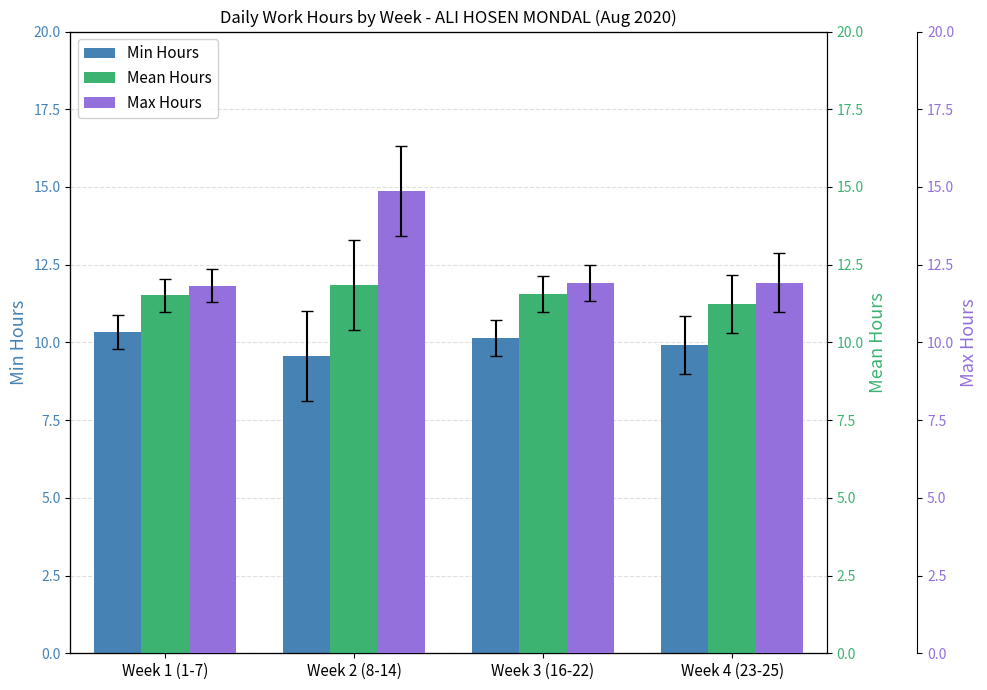

Rank the categories by Mean Hours value from lowest to highest.

Week 4 (23-25), Week 1 (1-7), Week 3 (16-22), Week 2 (8-14)